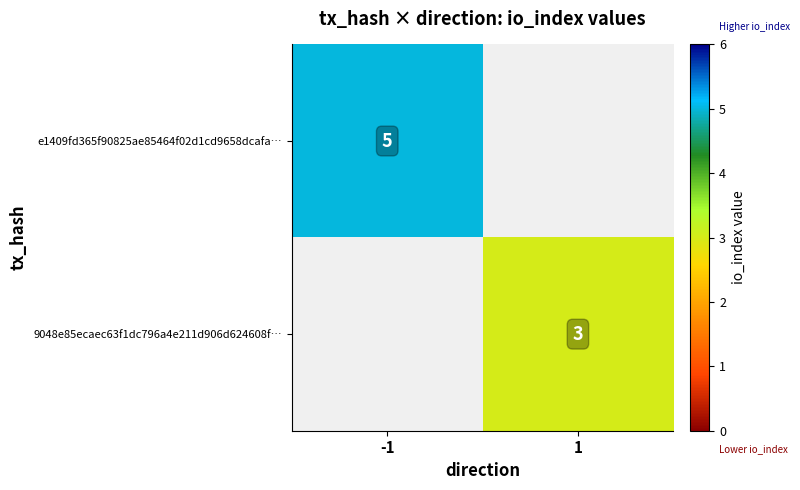

Count the number of categories in the chart.

2